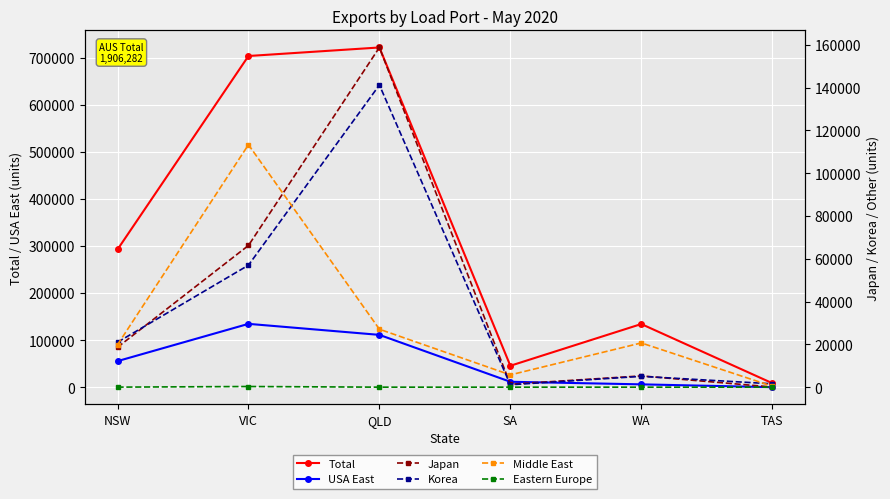

Reading left to right, list all the values displayed in this chart.

Total: NSW=292598	VIC=703293	QLD=721382	SA=45791	WA=134359	TAS=8859
USA East: NSW=55628	VIC=134748	QLD=111354	SA=11802	WA=6331	TAS=336
Japan: NSW=18638	VIC=66209	QLD=158726	SA=1384	WA=5265	TAS=80
Korea: NSW=21002	VIC=56992	QLD=141188	SA=1123	WA=5066	TAS=1575
Middle East: NSW=19839	VIC=113287	QLD=27080	SA=5742	WA=20669	TAS=460
Eastern Europe: NSW=22	VIC=312	QLD=8	SA=0	WA=0	TAS=0